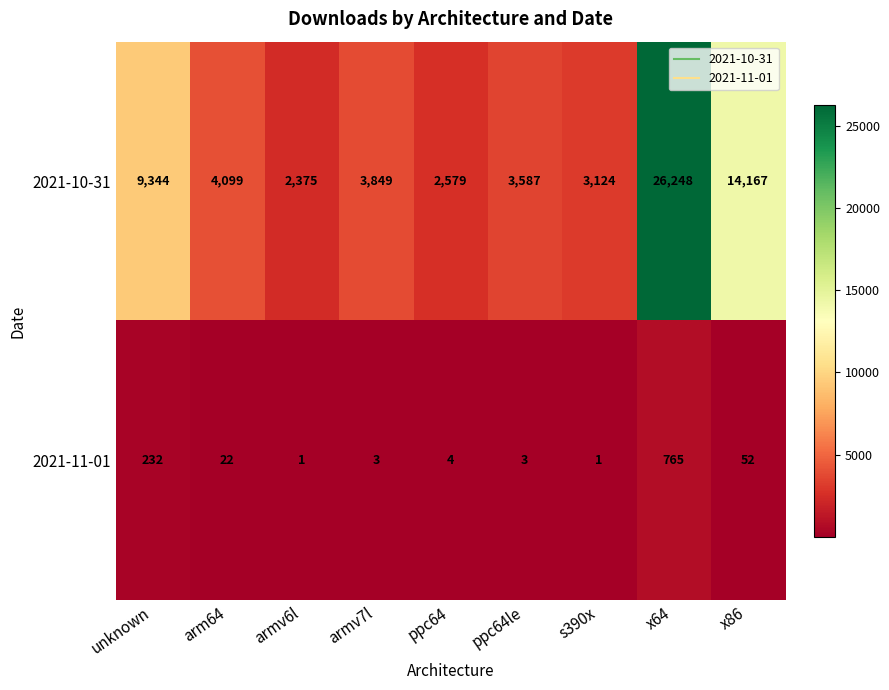

Reading right to left, what are all the values shown in this chart?

2021-10-31: x86=14167	x64=26248	s390x=3124	ppc64le=3587	ppc64=2579	armv7l=3849	armv6l=2375	arm64=4099	unknown=9344
2021-11-01: x86=52	x64=765	s390x=1	ppc64le=3	ppc64=4	armv7l=3	armv6l=1	arm64=22	unknown=232